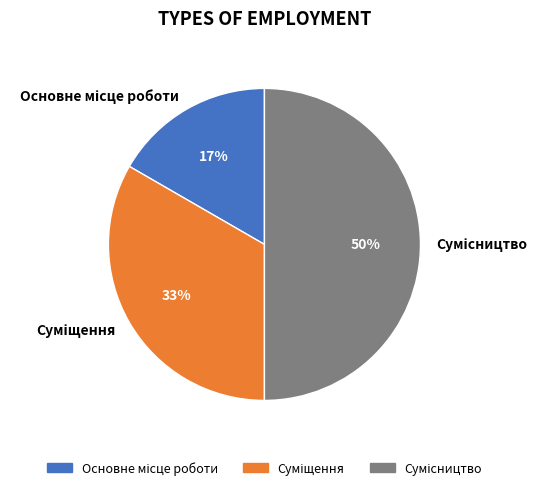

To the nearest percent, what is the difference between the largest and smallest slice percentages?

33%